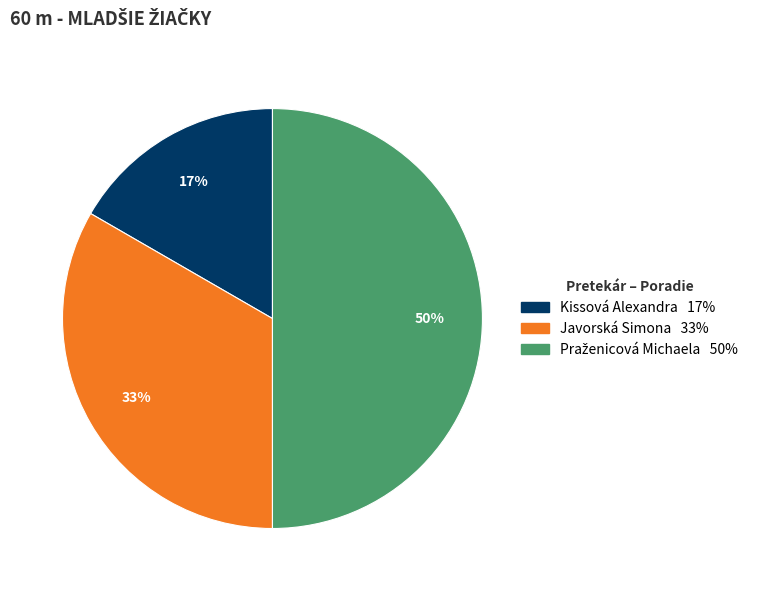

To the nearest percent, what is the average slice percentage?

33%